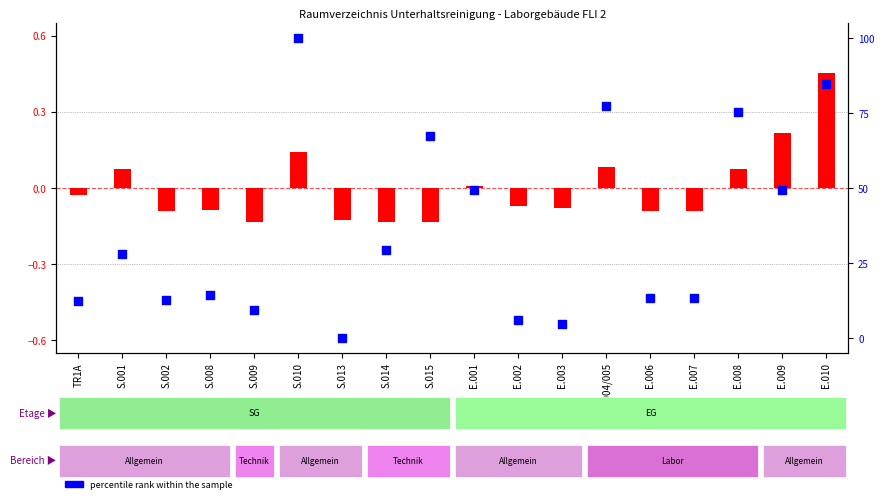

At how many categories does at least one series exceed 73?

4